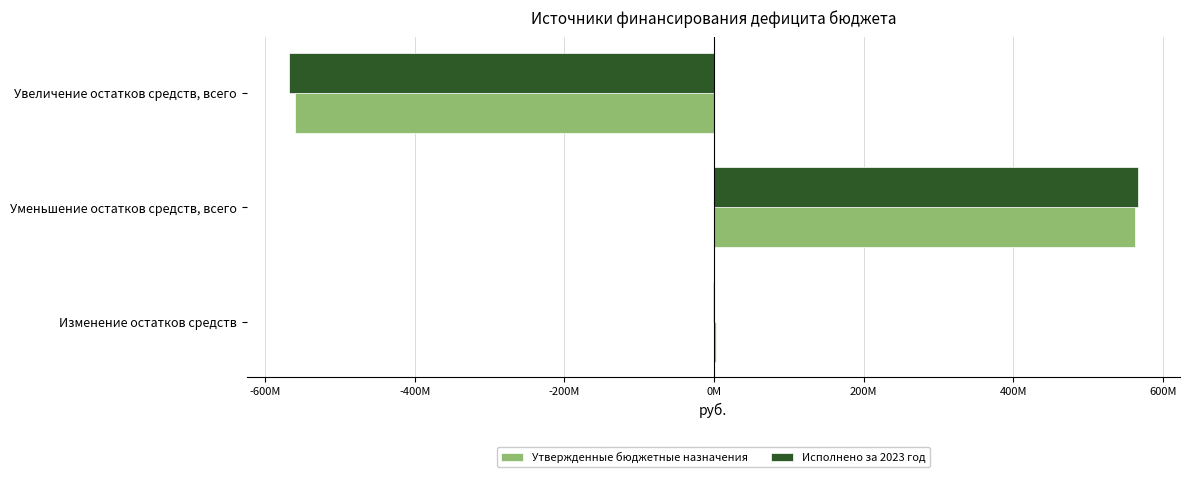

What are all the series names shown in the legend?

Утвержденные бюджетные назначения, Исполнено за 2023 год